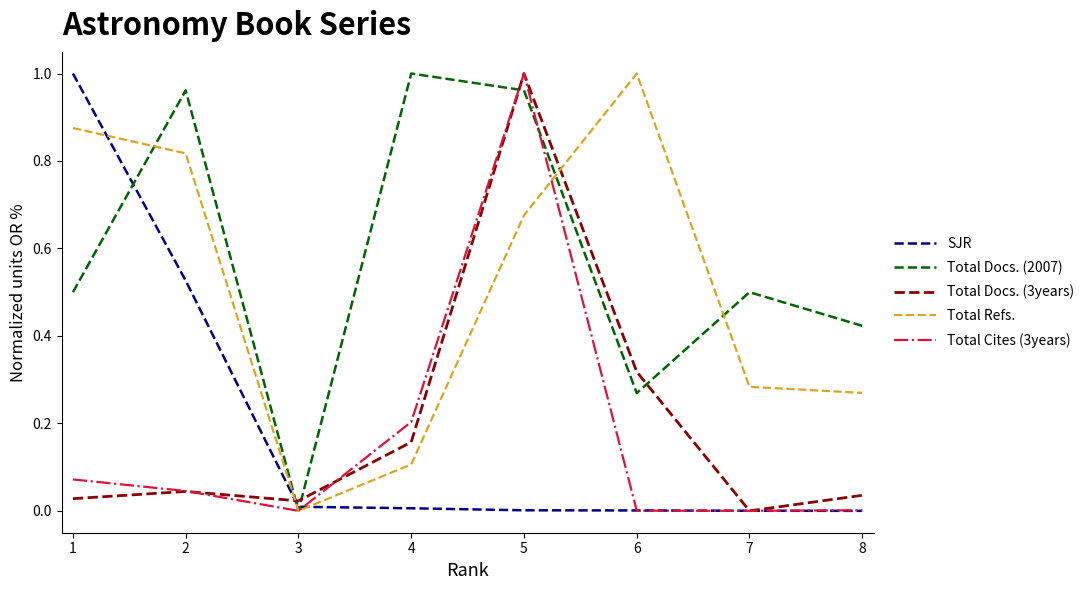

Which series has the largest total across all categories?

Total Docs. (2007)